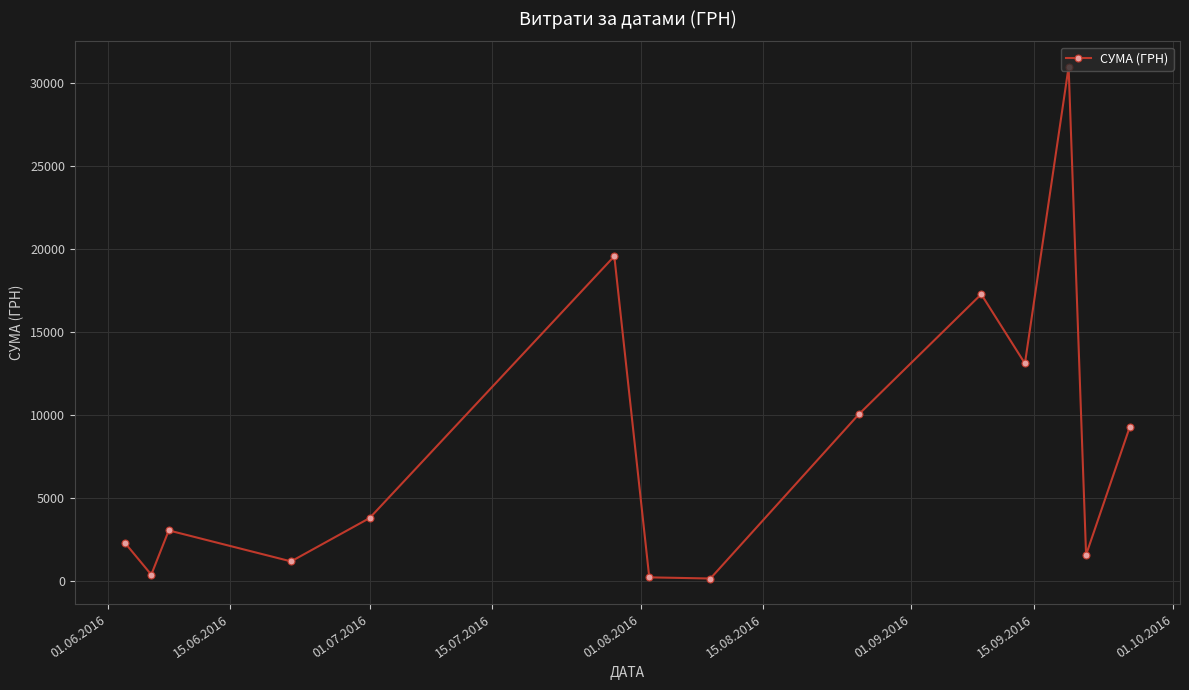

How many points are higher than both their immediate neighbors (excluding endpoints)?

4